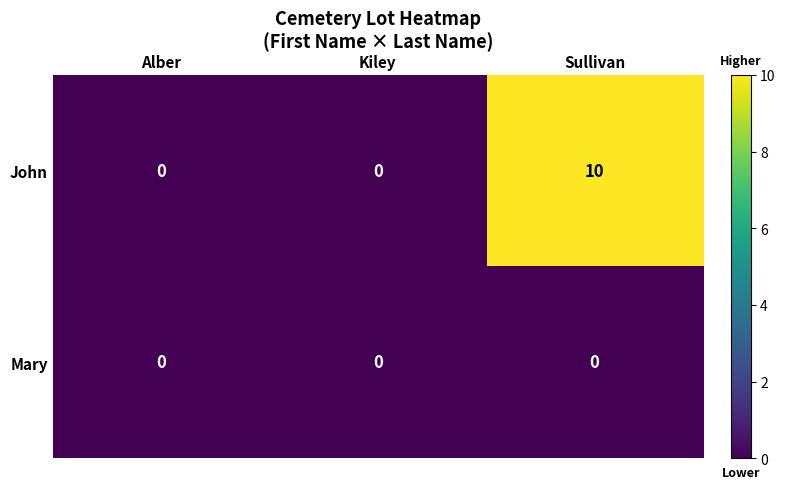

Reading right to left, list all the values displayed in this chart.

John: Sullivan=10	Kiley=0	Alber=0
Mary: Sullivan=0	Kiley=0	Alber=0